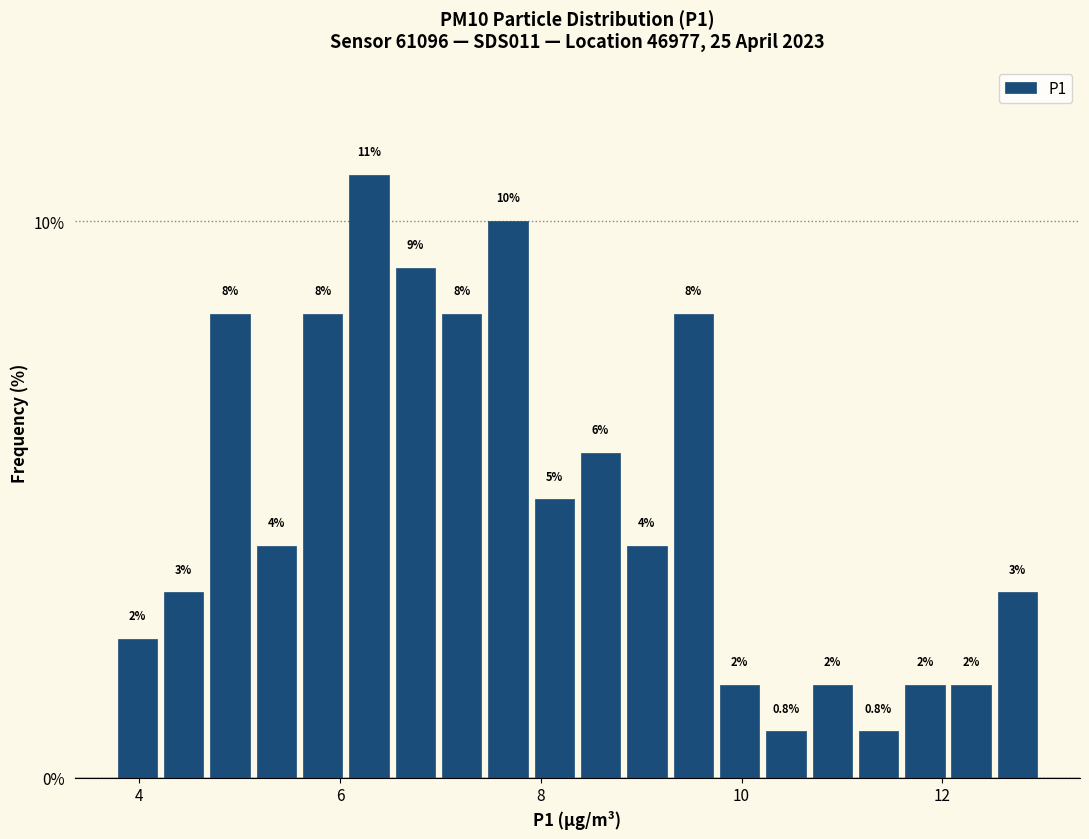

Read against the x-axis, roughly where is the centre of the tallest bar?

6.2